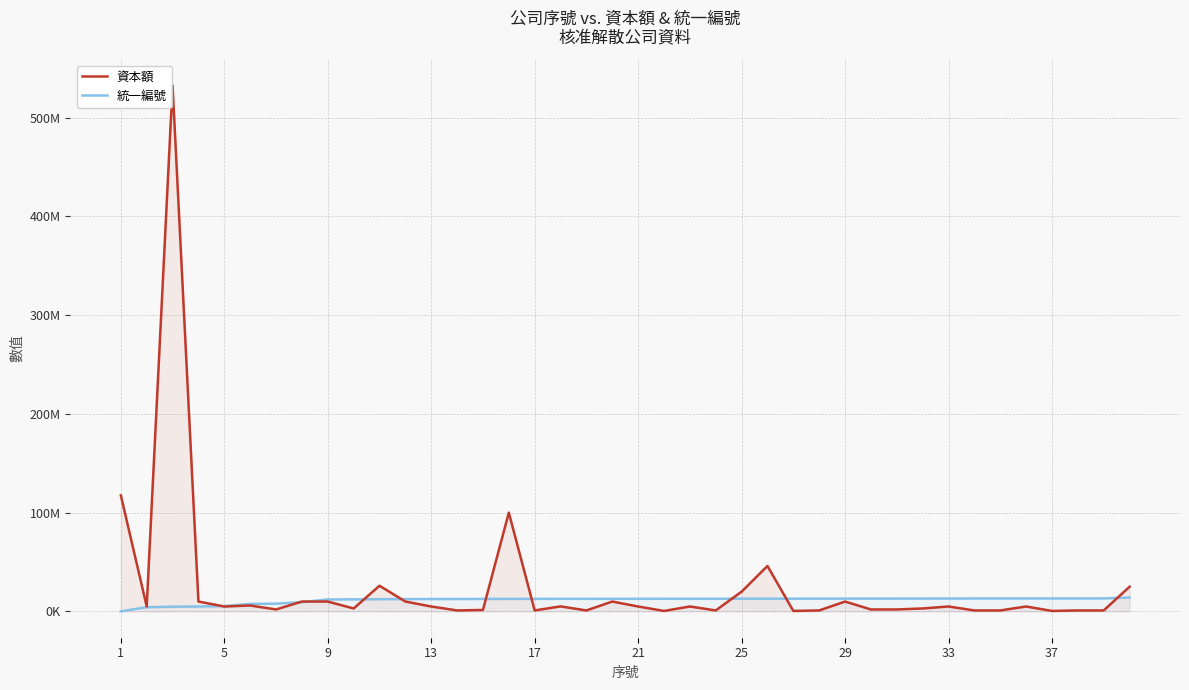

Which series has the largest total across all categories?

資本額